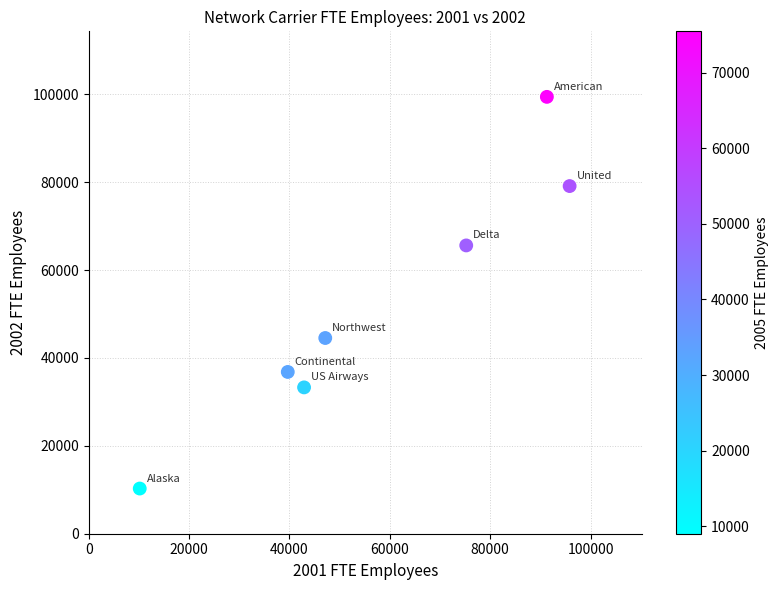

What is the range of X values (max minus min)?

85679